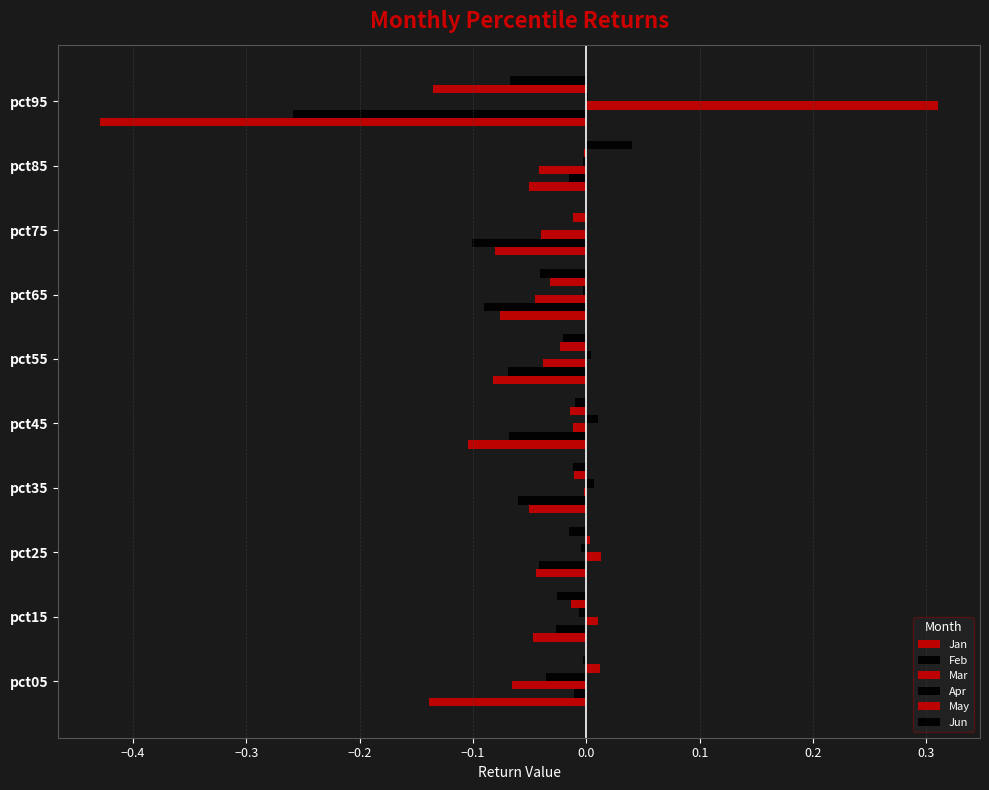

What is the difference between the second highest and minimum values in the Jan series?

0.4